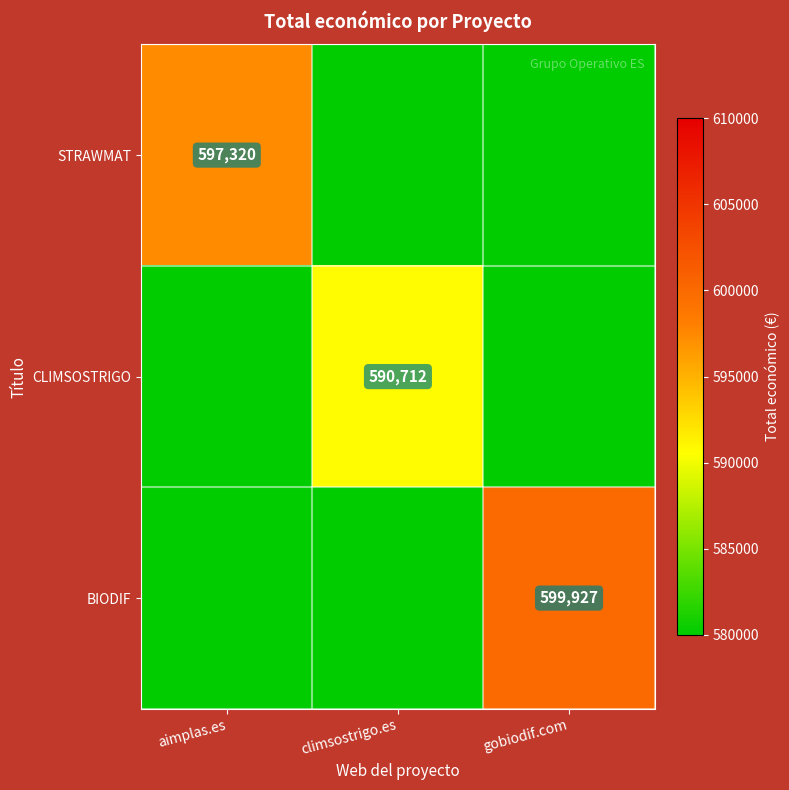

The value of CLIMSOSTRIGO at climsostrigo.es is 792343. True or false?

False